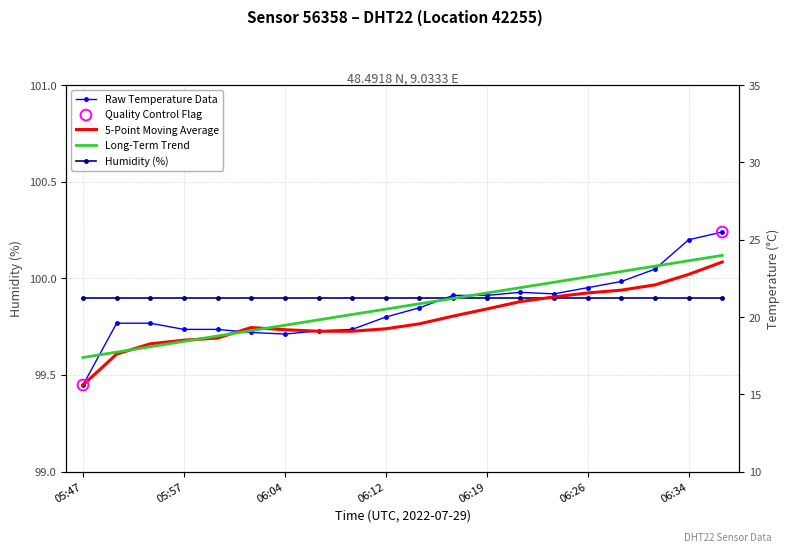

What is the ratio of the value at 06:12 to the value at 06:00?

1.0